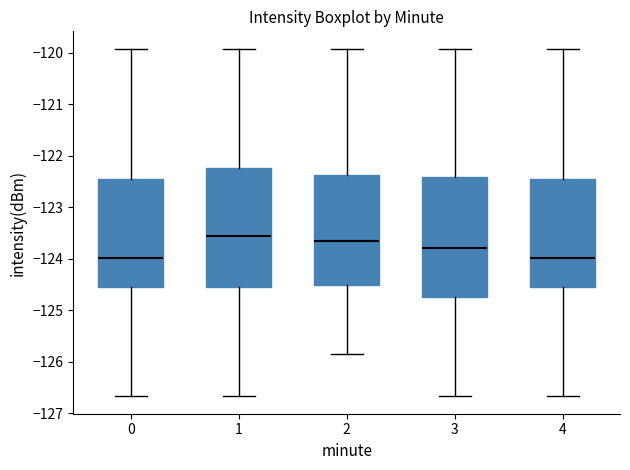

Where does the upper whisker of the box at x = 0 end on the y-axis? The values are not printed on the chart, so give them approximately, as read against the axis.

-119.9